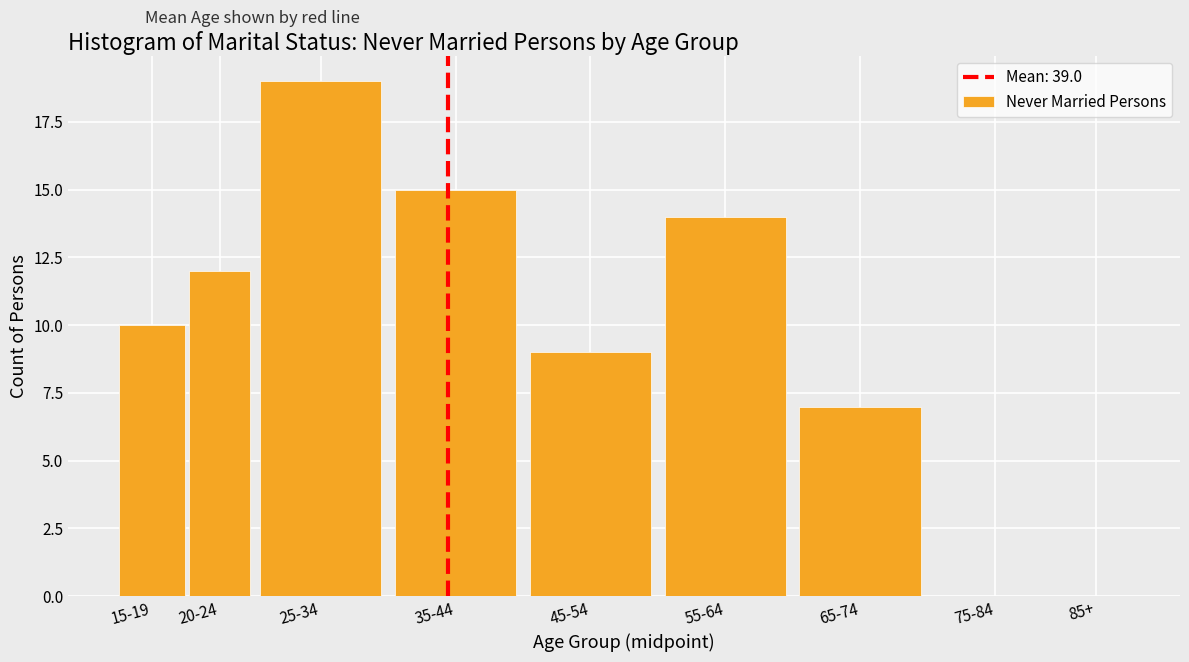

Reading left to right, extract all data points from this chart.

15-19=10	20-24=12	25-34=19	35-44=15	45-54=9	55-64=14	65-74=7	75-84=0	85+=0